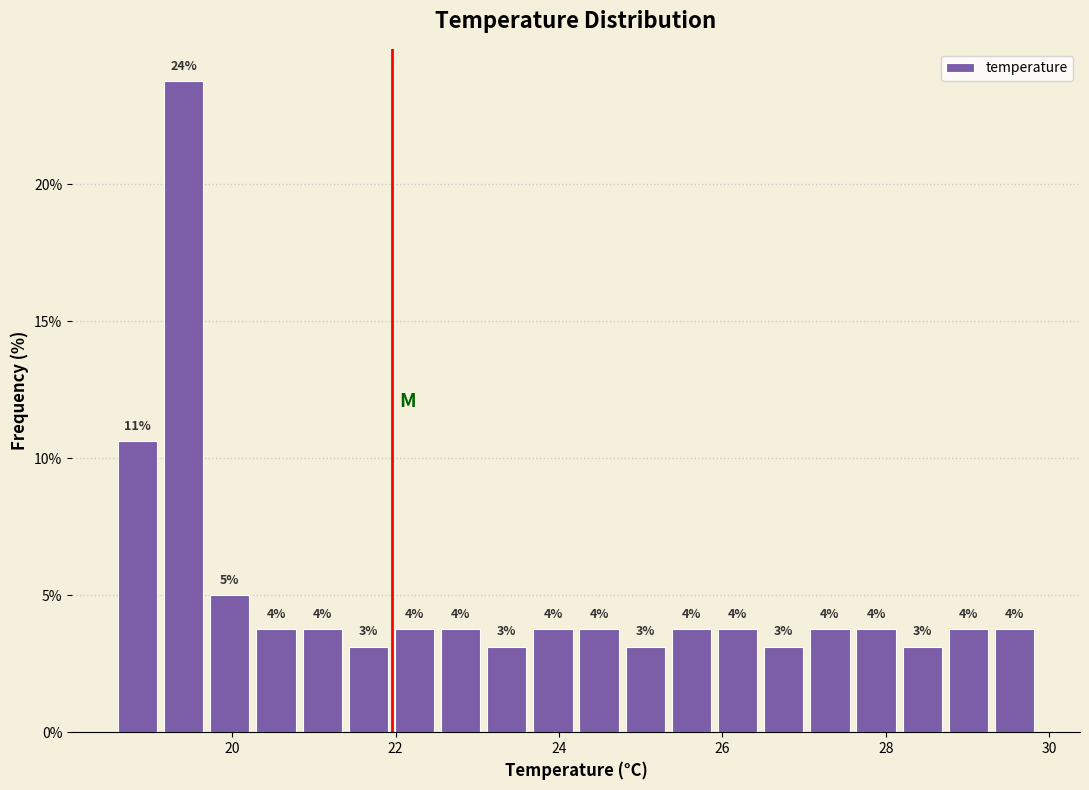

Read against the x-axis, roughly where is the centre of the tallest bar?

19.4